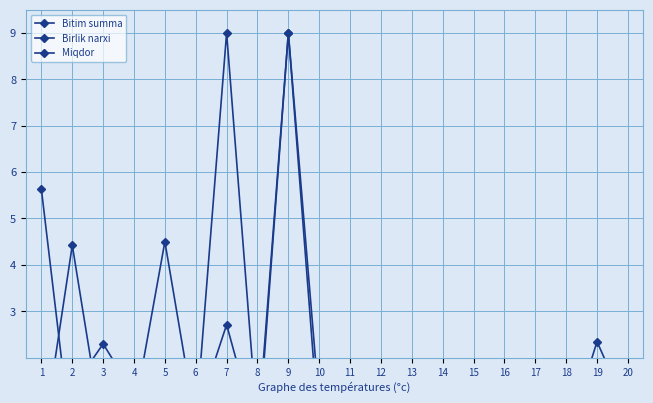

At how many categories does at least one series exceed 1?

8